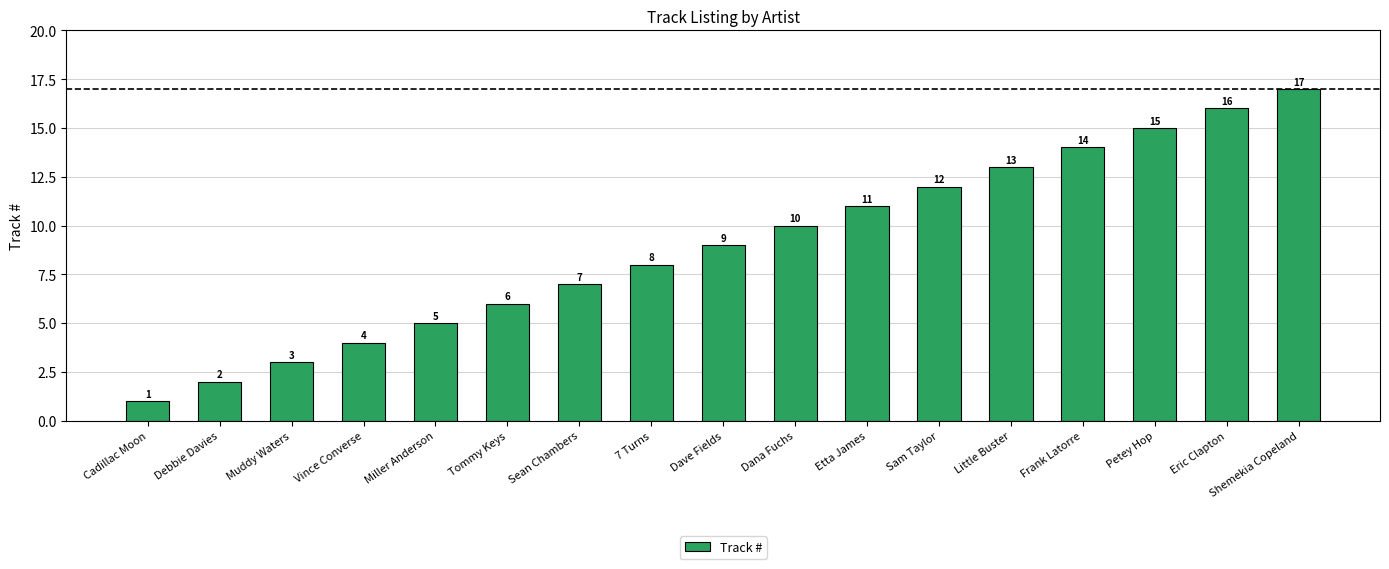

Rank the categories by value from highest to lowest.

Shemekia Copeland, Eric Clapton, Petey Hop, Frank Latorre, Little Buster, Sam Taylor, Etta James, Dana Fuchs, Dave Fields, 7 Turns, Sean Chambers, Tommy Keys, Miller Anderson, Vince Converse, Muddy Waters, Debbie Davies, Cadillac Moon